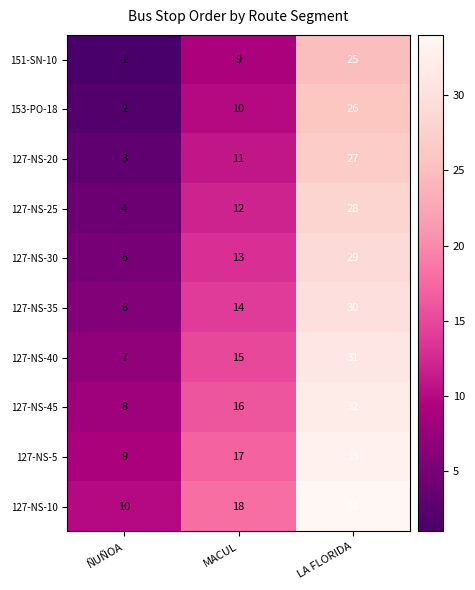

What is the smallest value displayed?

1